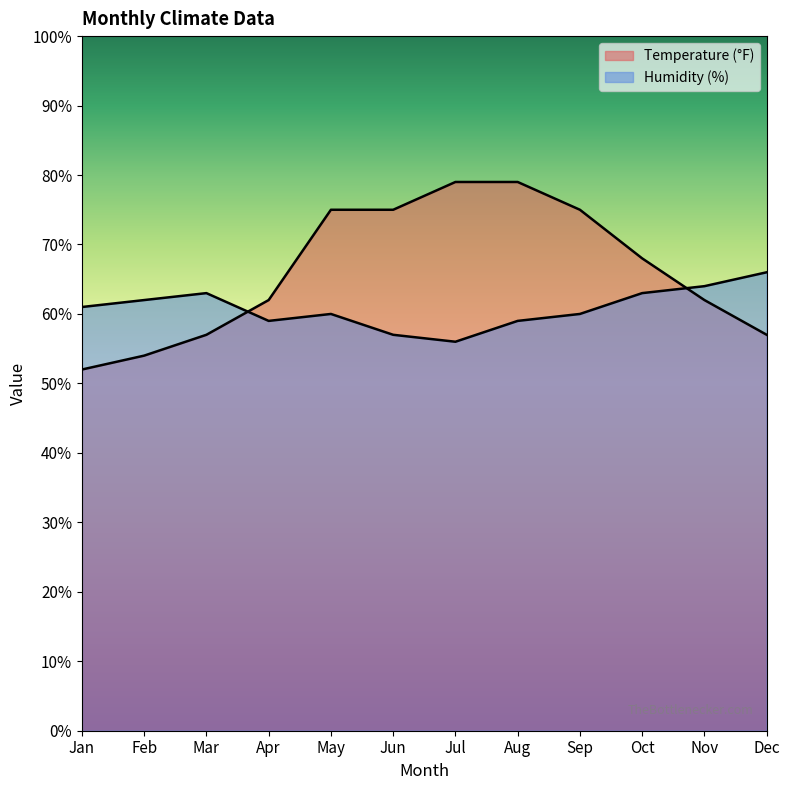

What is the total value across all series at Mar?

120